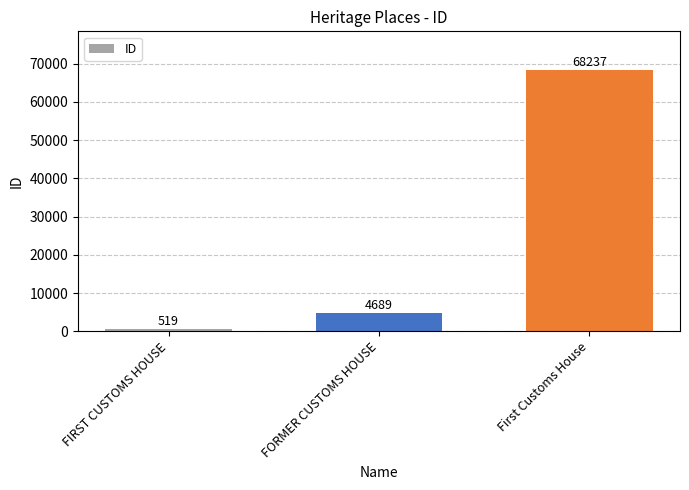

The chart shows a value of 4689 at FORMER CUSTOMS HOUSE. True or false?

True